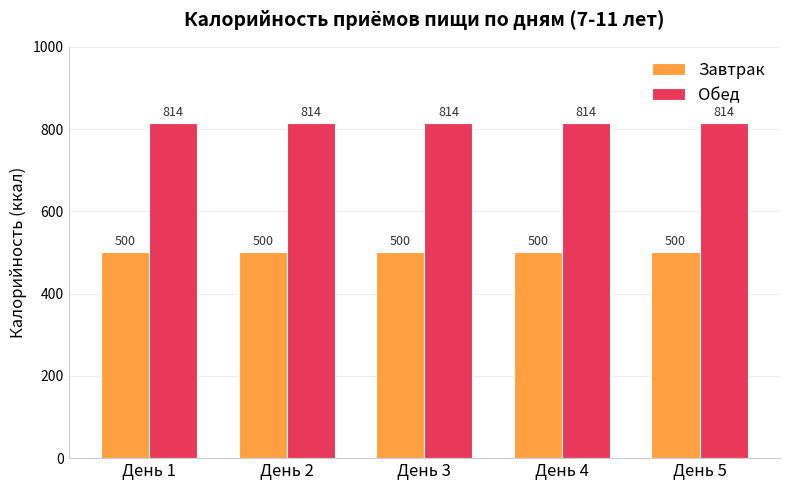

What is the difference between the highest and lowest values at День 5?

314.4